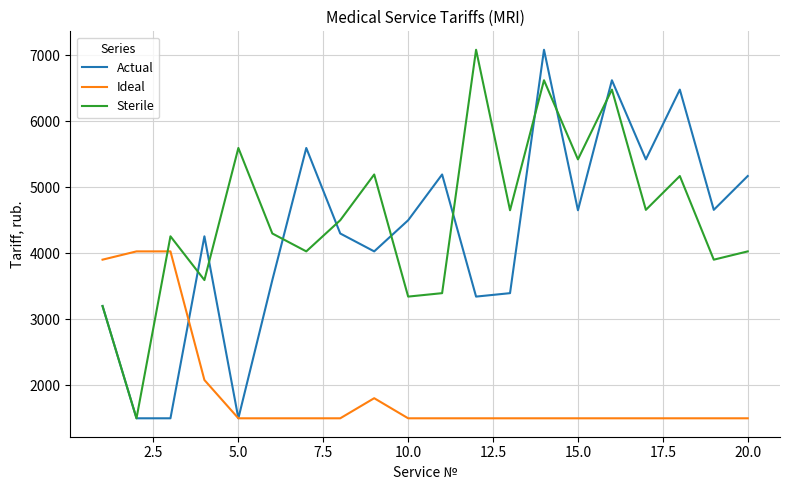

How many times do Sterile and Ideal cross each other?

1